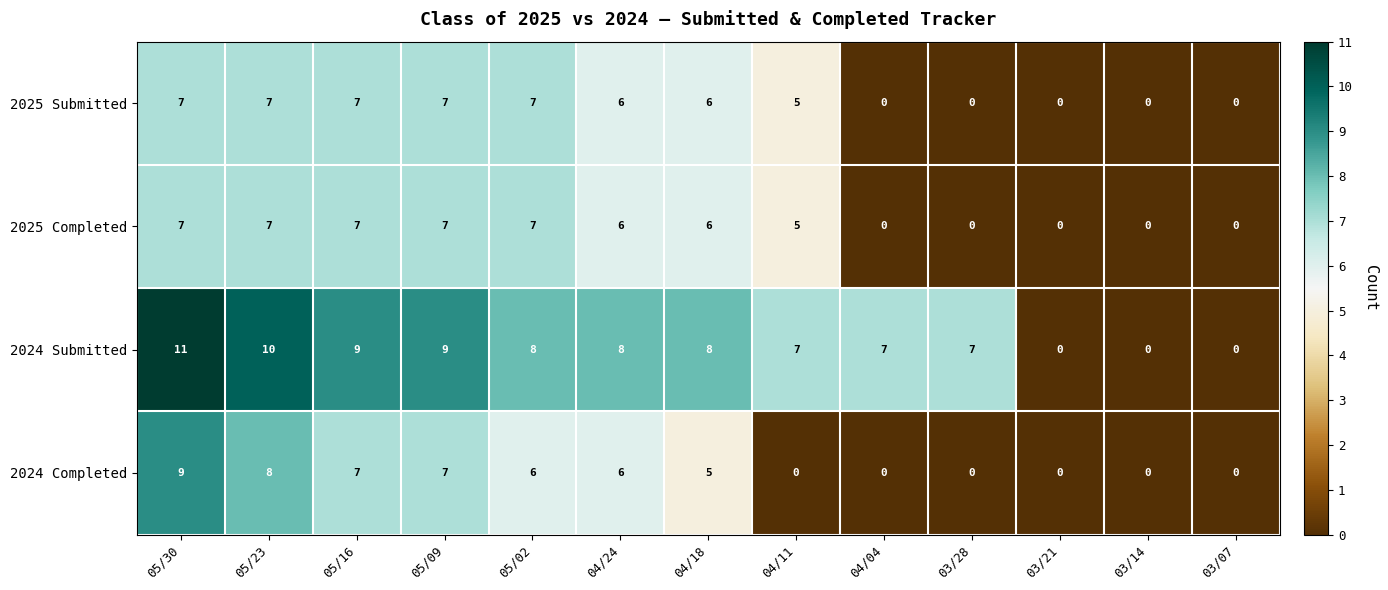

At which category does the chart reach its peak across all series?

05/30